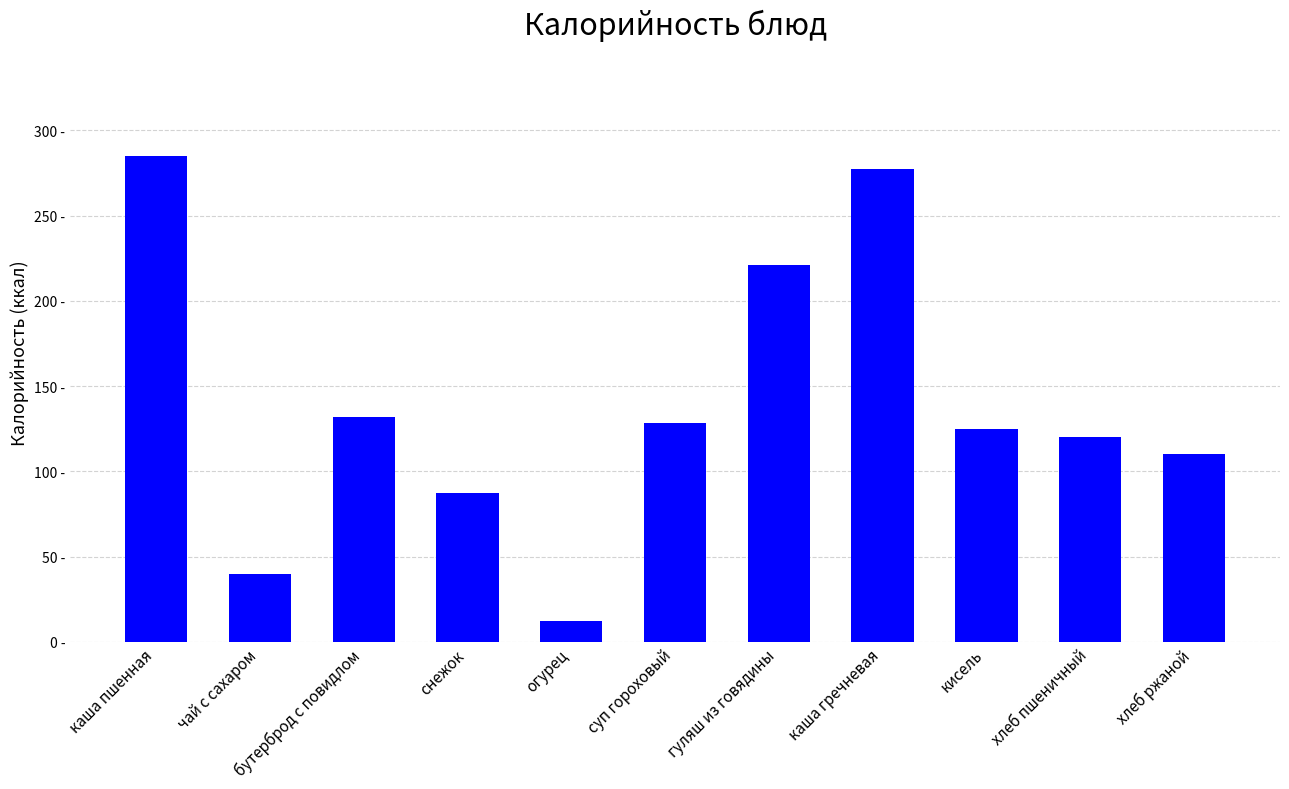

The chart shows a value of 277.0 at каша гречневая. True or false?

True